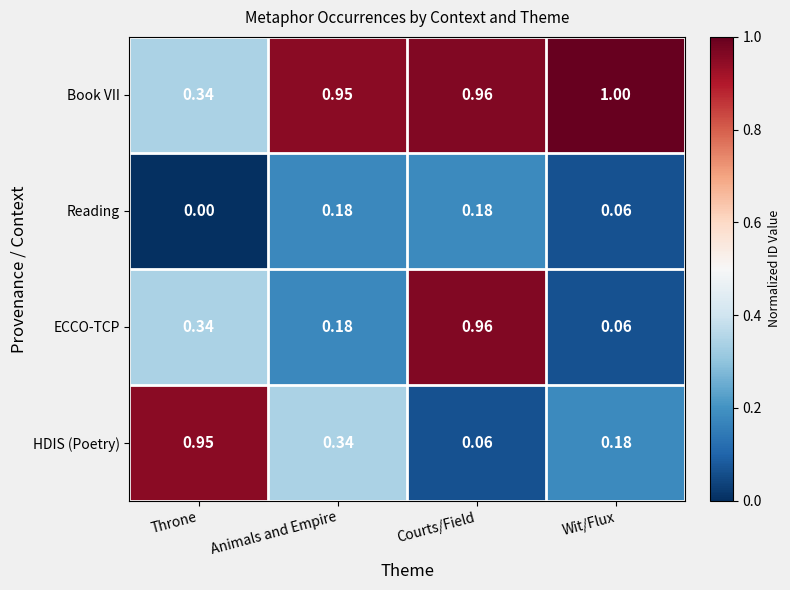

Is the value of Reading at Animals and Empire greater than the value of Book VII at Wit/Flux?

No